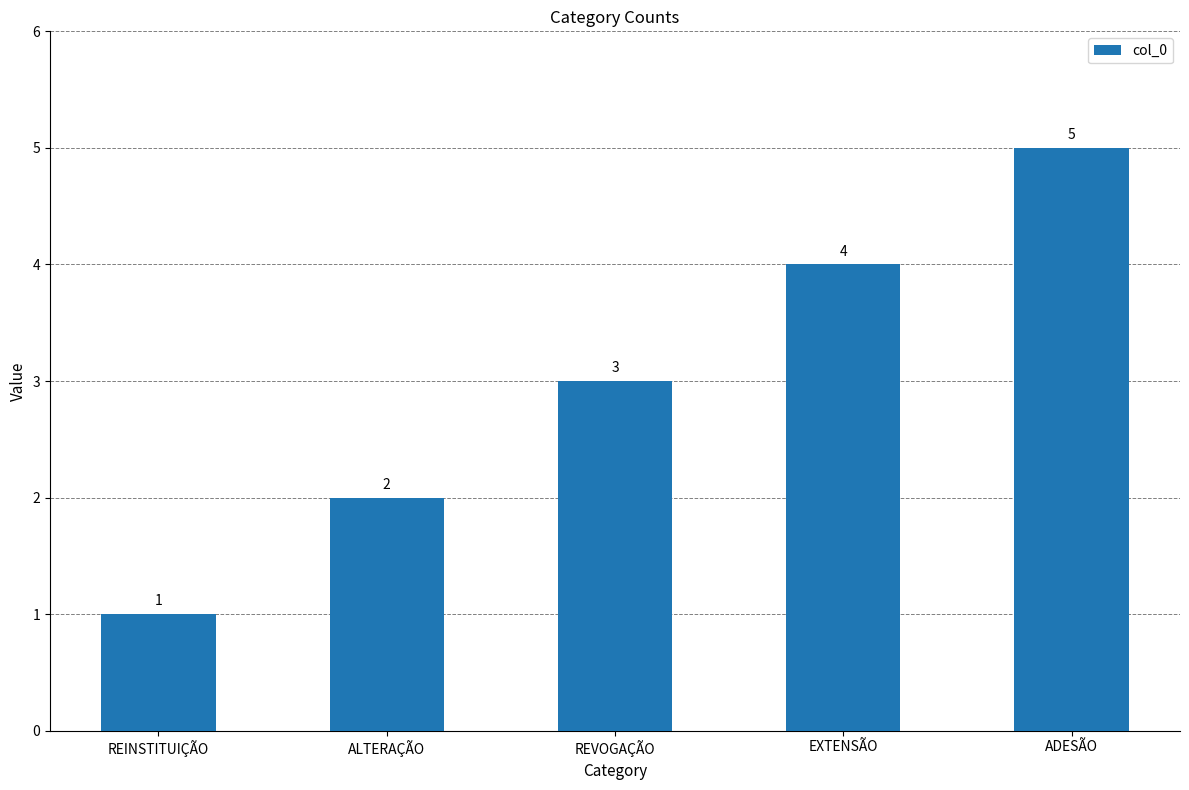

List the labels in order of value, largest first.

ADESÃO, EXTENSÃO, REVOGAÇÃO, ALTERAÇÃO, REINSTITUIÇÃO